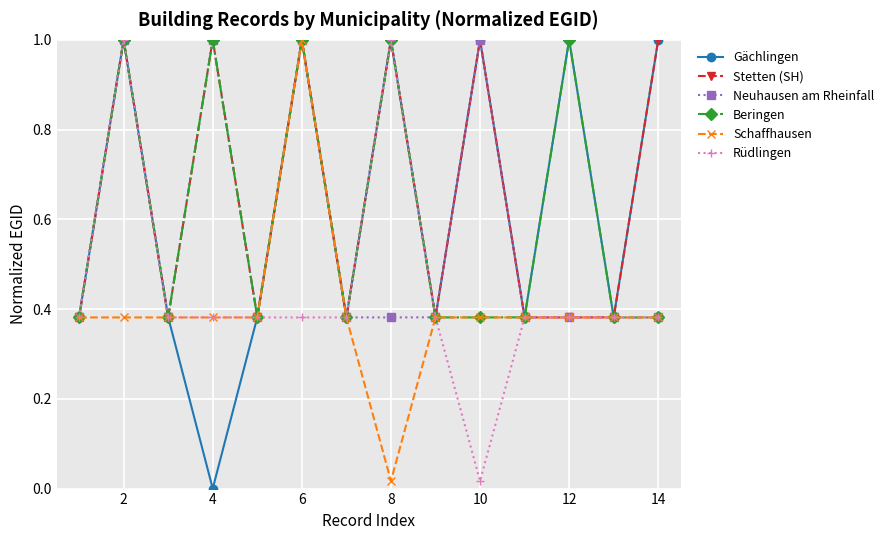

True or false: Beringen has more than 0 interior local peaks.

True